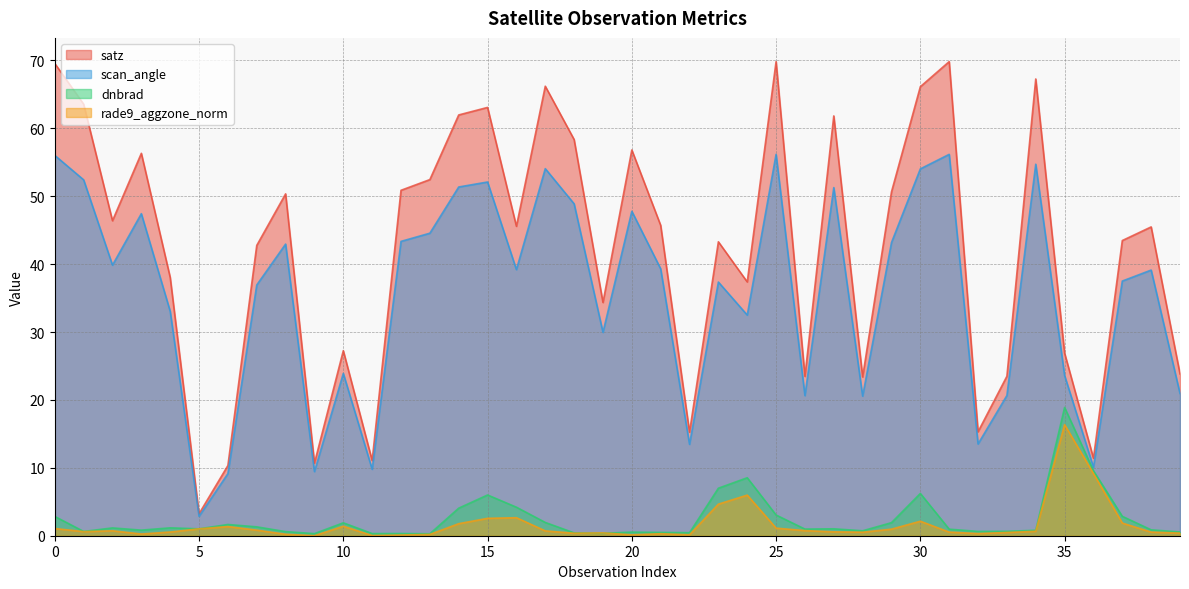

What are all the series names shown in the legend?

satz, scan_angle, dnbrad, rade9_aggzone_norm